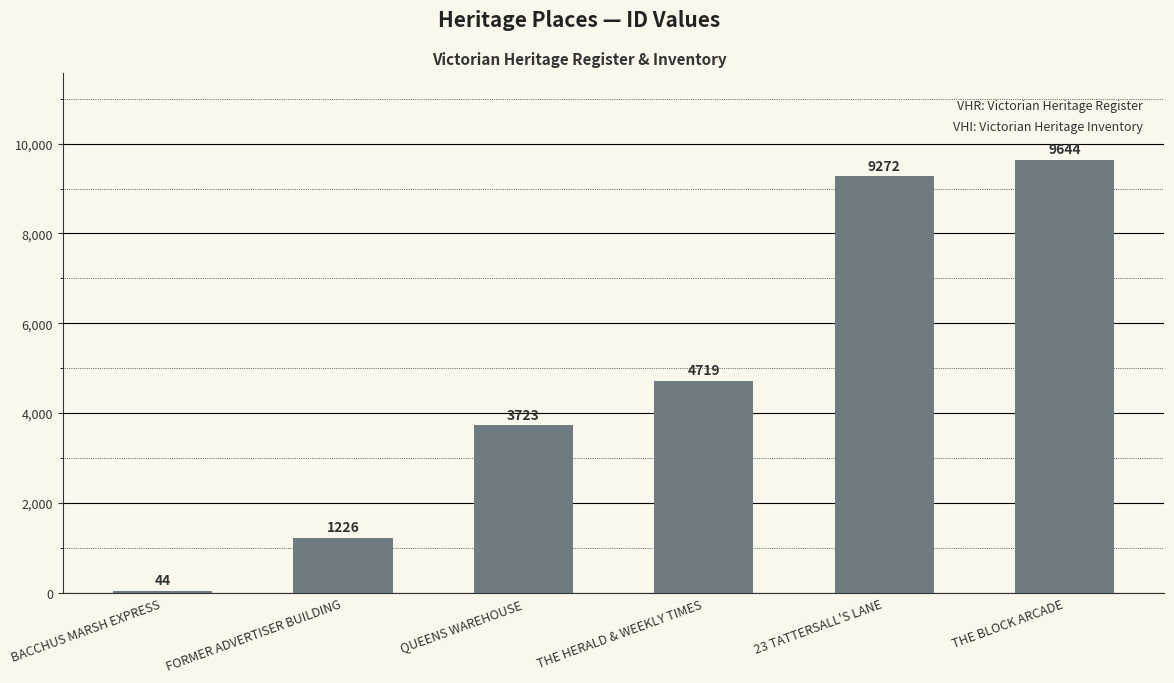

What is the ratio of the value at FORMER ADVERTISER BUILDING to the value at THE HERALD & WEEKLY TIMES?

0.3